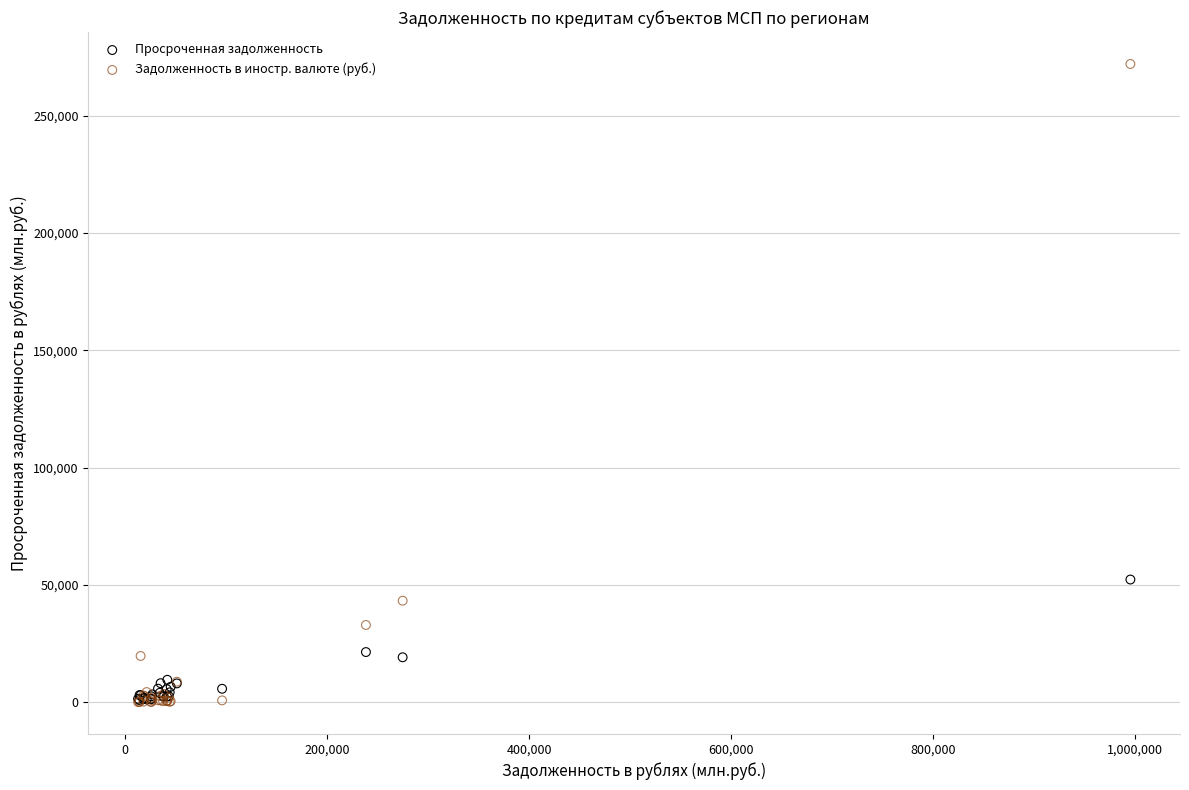

Across all series, what Y value is closest to 136027?

52291